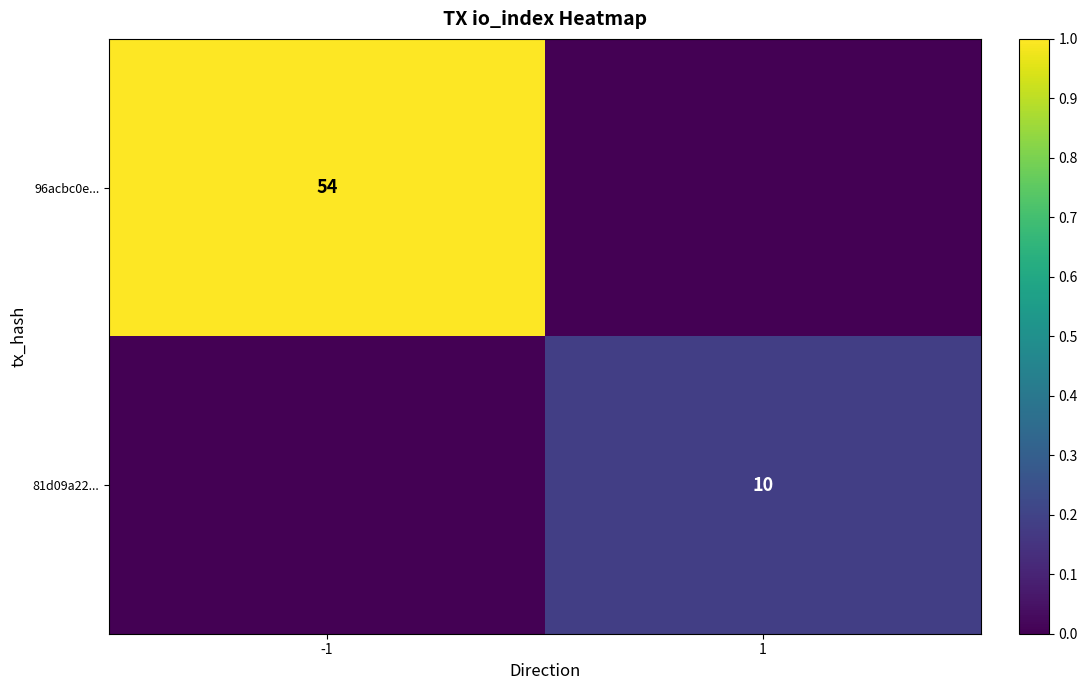

The 96acbc0e... series shows 72 at -1. True or false?

False